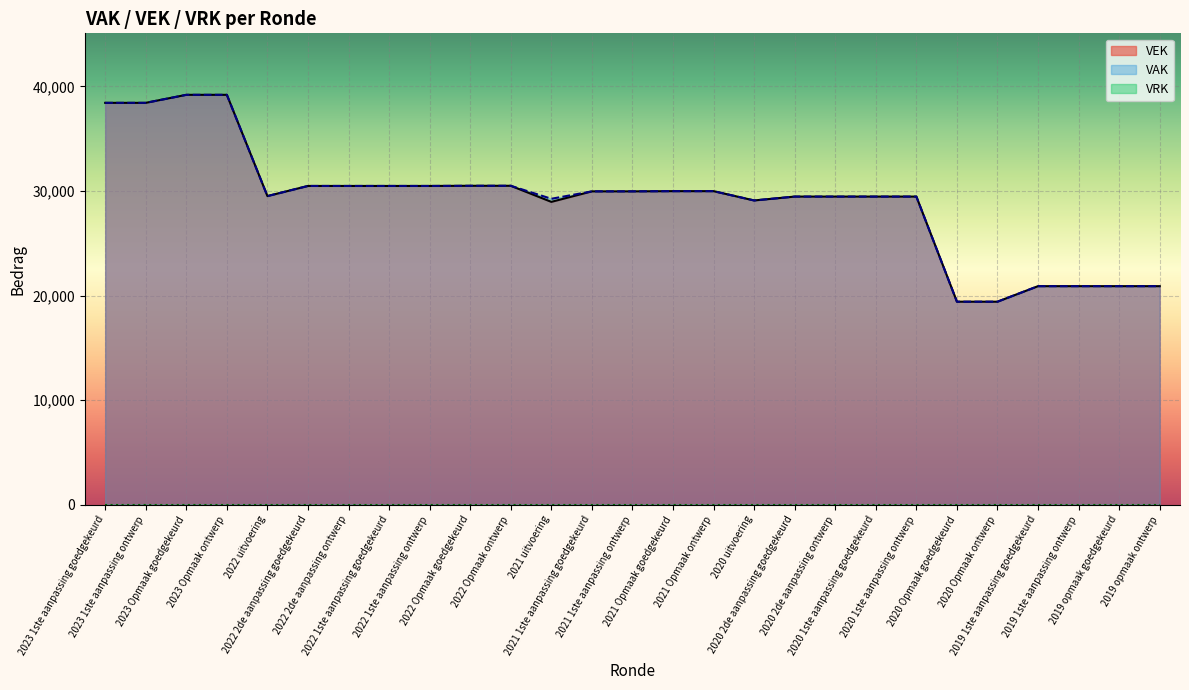

What is the sum of the VAK values at 2021 uitvoering and 2019 opmaak goedgekeurd?

50153